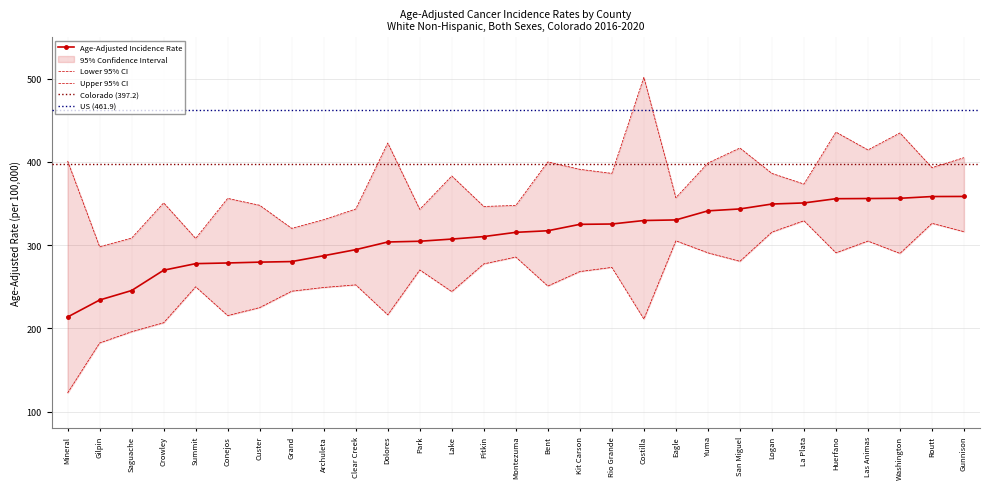

Is the value of Lower 95% CI at Clear Creek greater than the value of Age-Adjusted Incidence Rate at Kit Carson?

No